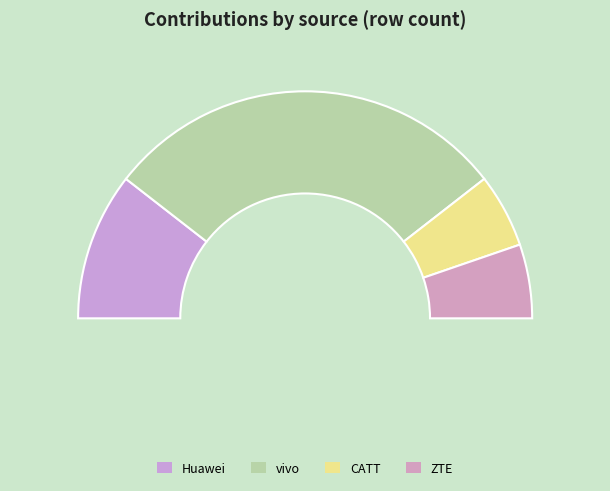

How many slices are in this pie chart?

4